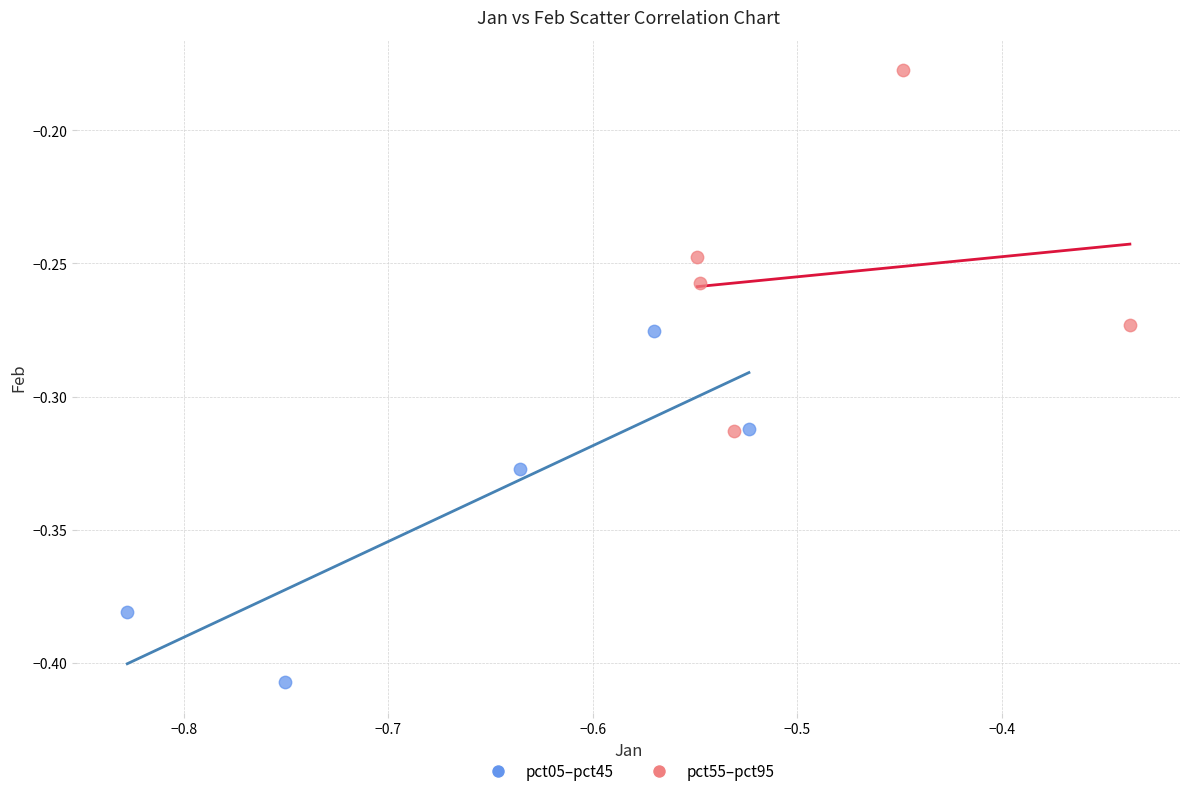

Which series contains the lowest Y value?

pct05–pct45